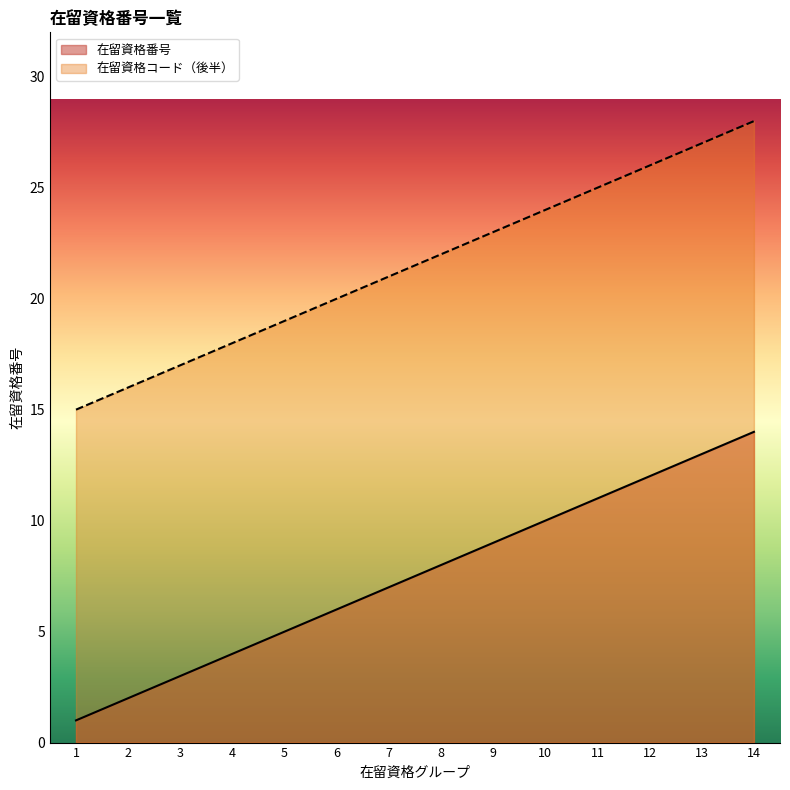

How many lines are shown in the chart?

2